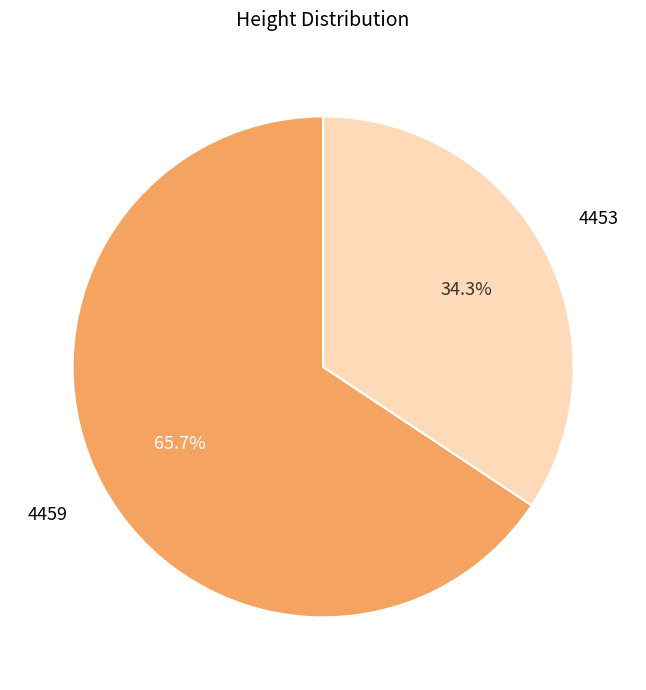

Combined, do 4453 and 4459 account for over 50%?

Yes